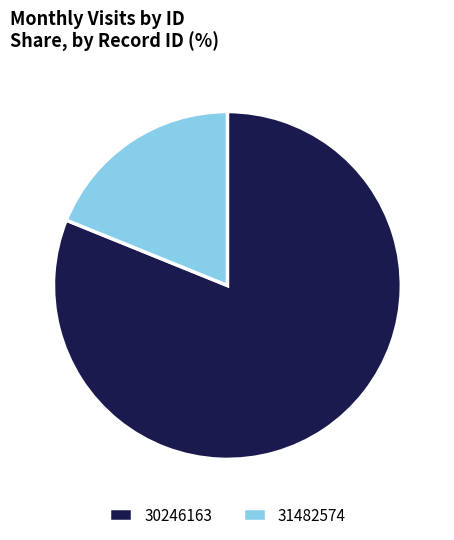

The 31482574 slice represents 19% of the pie. True or false?

True